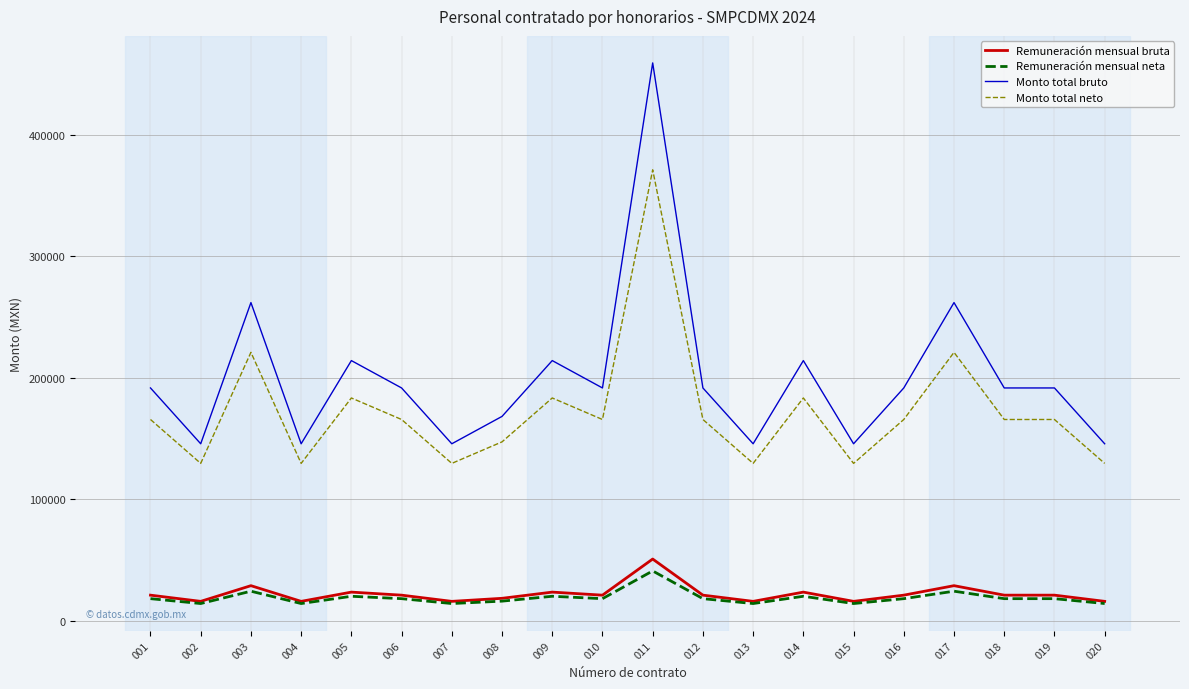

Does the chart have visible grid lines?

Yes